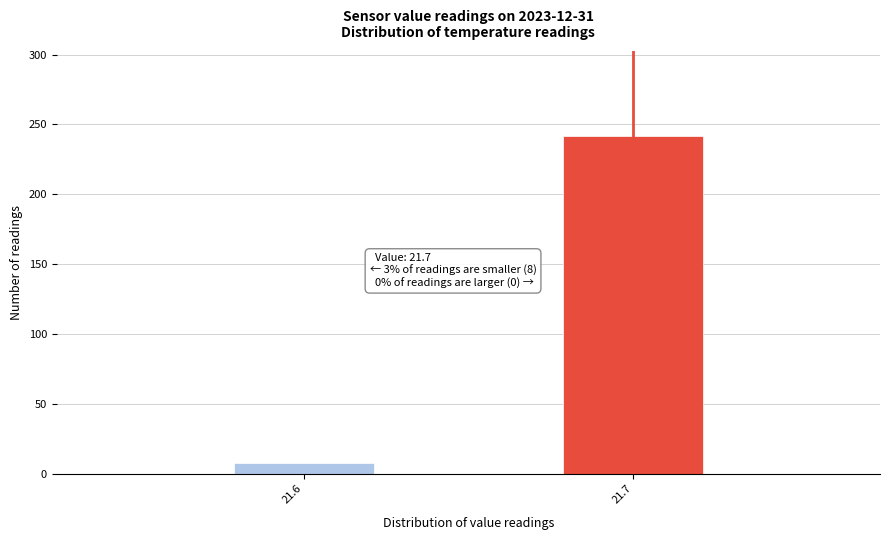

Reading right to left, what are all the values shown in this chart?

242	8